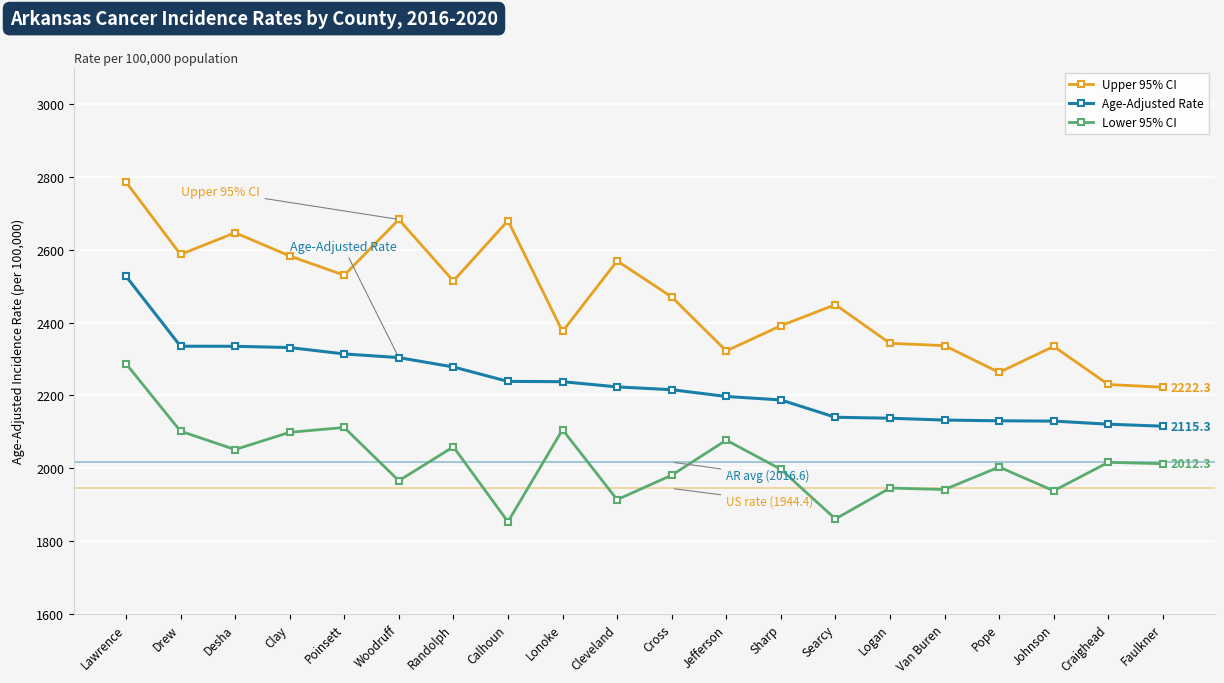

Which series has the widest spread of values?

Upper 95% CI